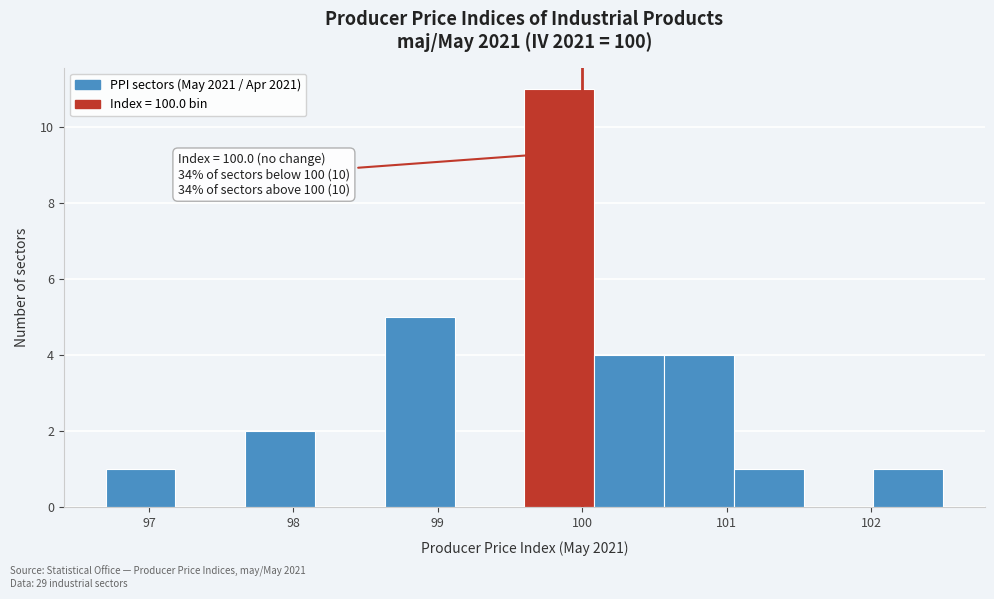

Which range on the x-axis has the tallest bar?

99.6 to 100.1